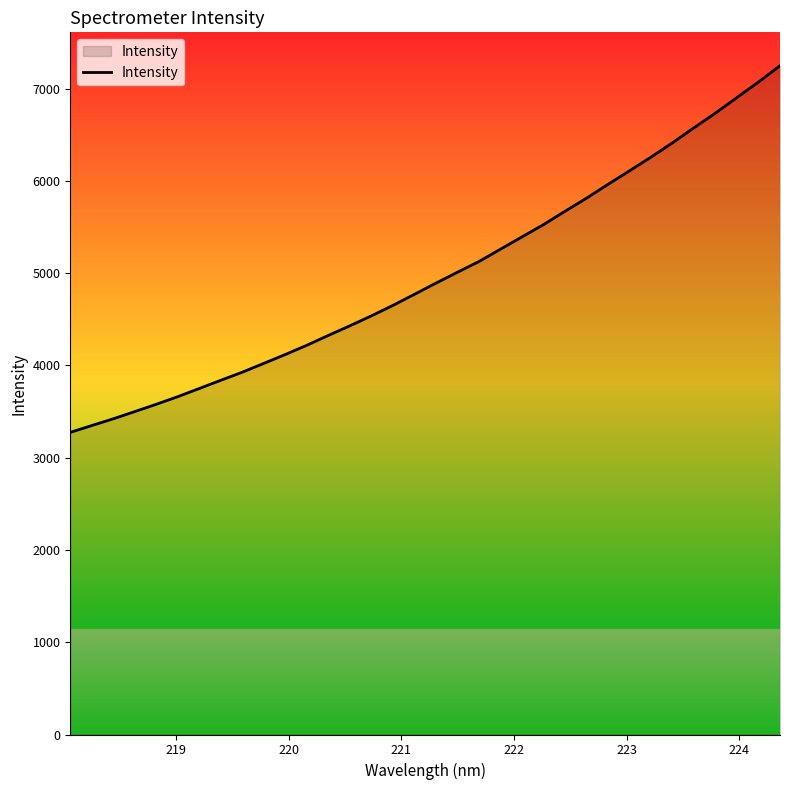

What is the greatest value displayed?

7248.2